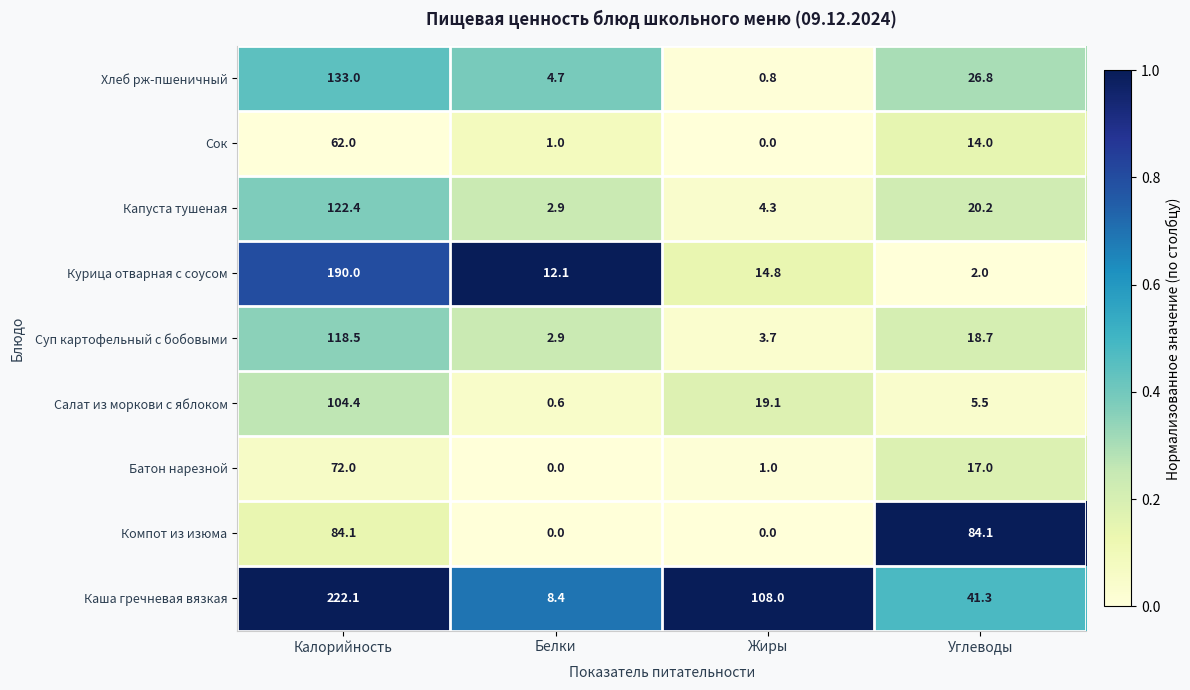

What is the sum of the Хлеб рж-пшеничный values at Калорийность and Жиры?

133.8